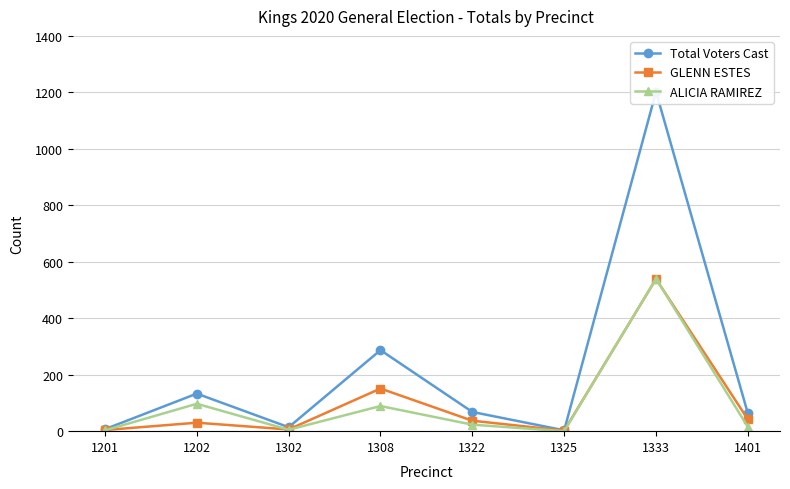

Is it true that GLENN ESTES equals 27 at 1401?

False